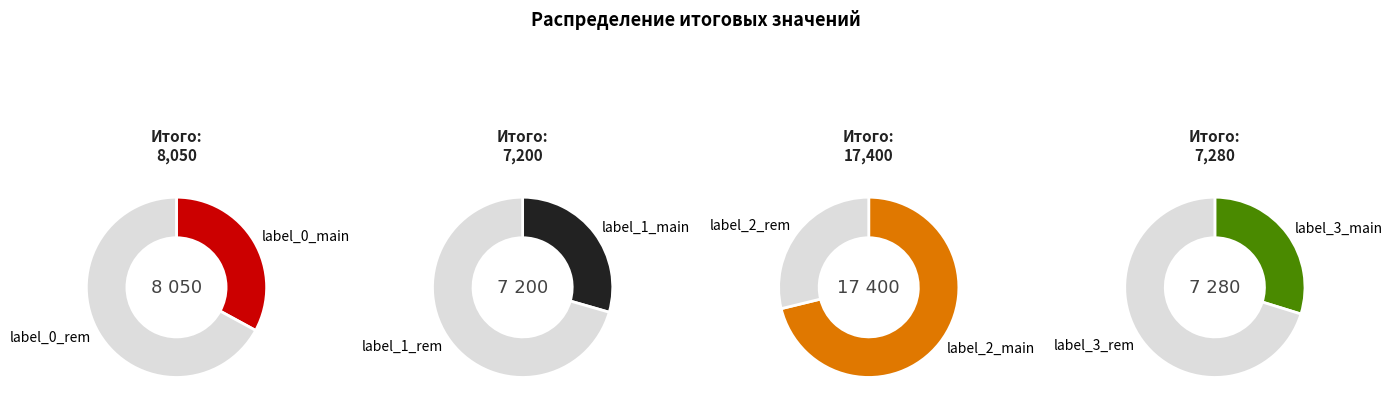

True or false: 2240 accounts for 6% of the total.

True